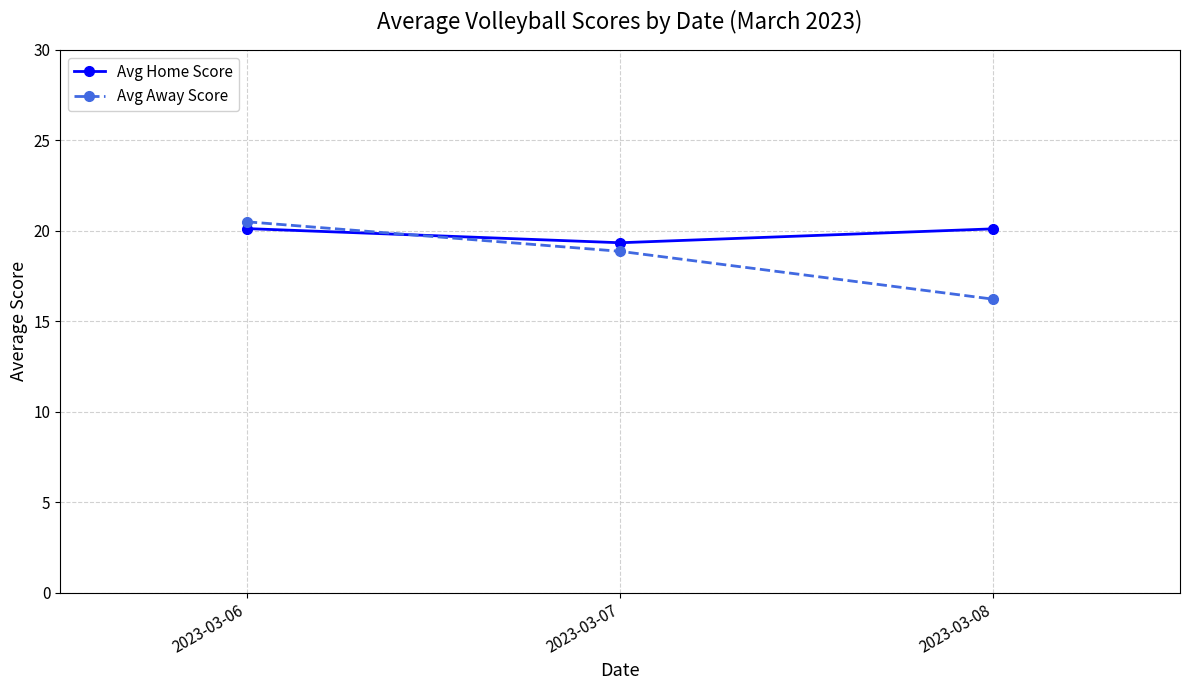

Which series changed the most between 2023-03-07 and 2023-03-08?

Avg Away Score